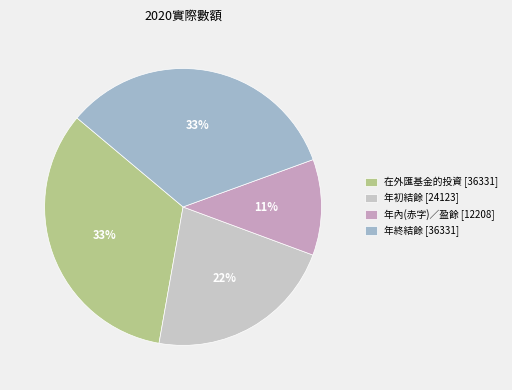

Is there a majority slice in this chart?

No